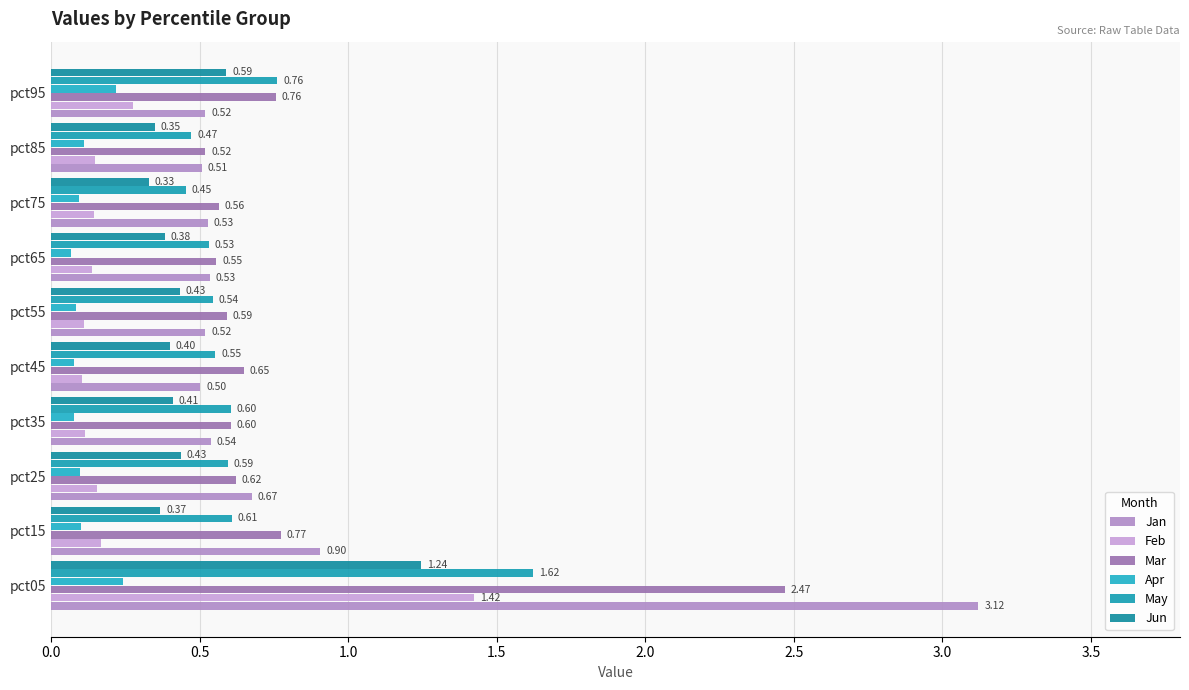

How many categories are shown in the chart?

10